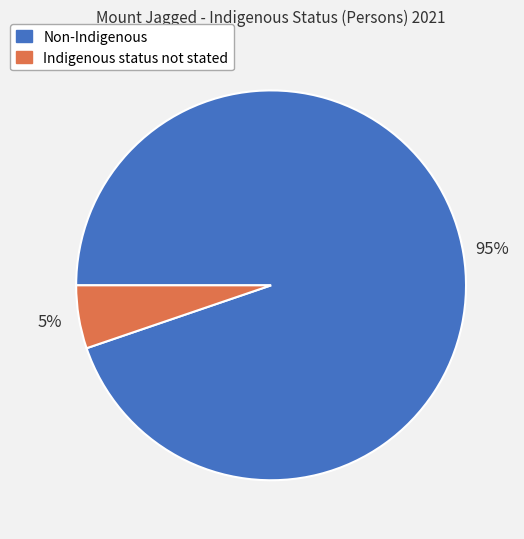

Does Non-Indigenous account for over 50% of the chart?

Yes